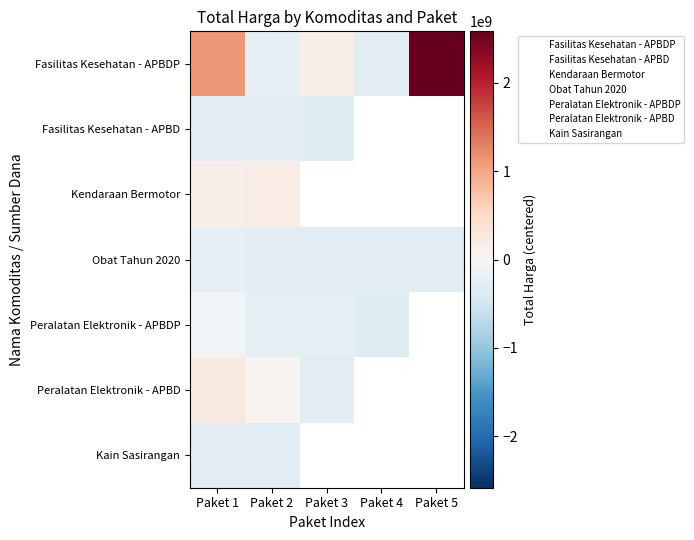

The value of Fasilitas Kesehatan - APBD at Paket 3 is -310431607.7. True or false?

True